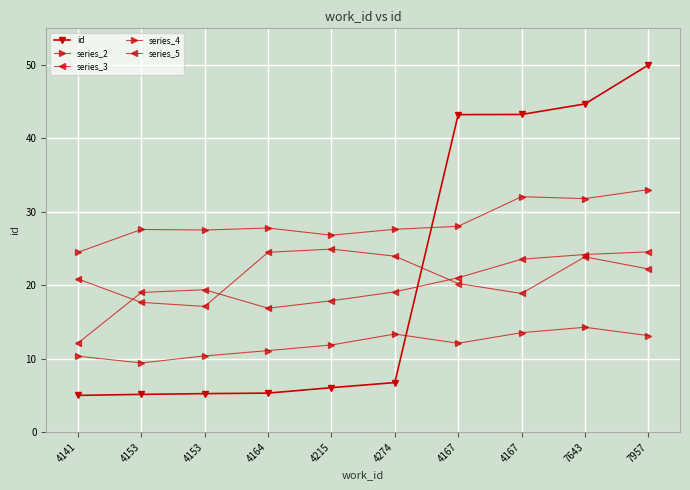

True or false: series_3 has a value of 12.1 at 4141.

True